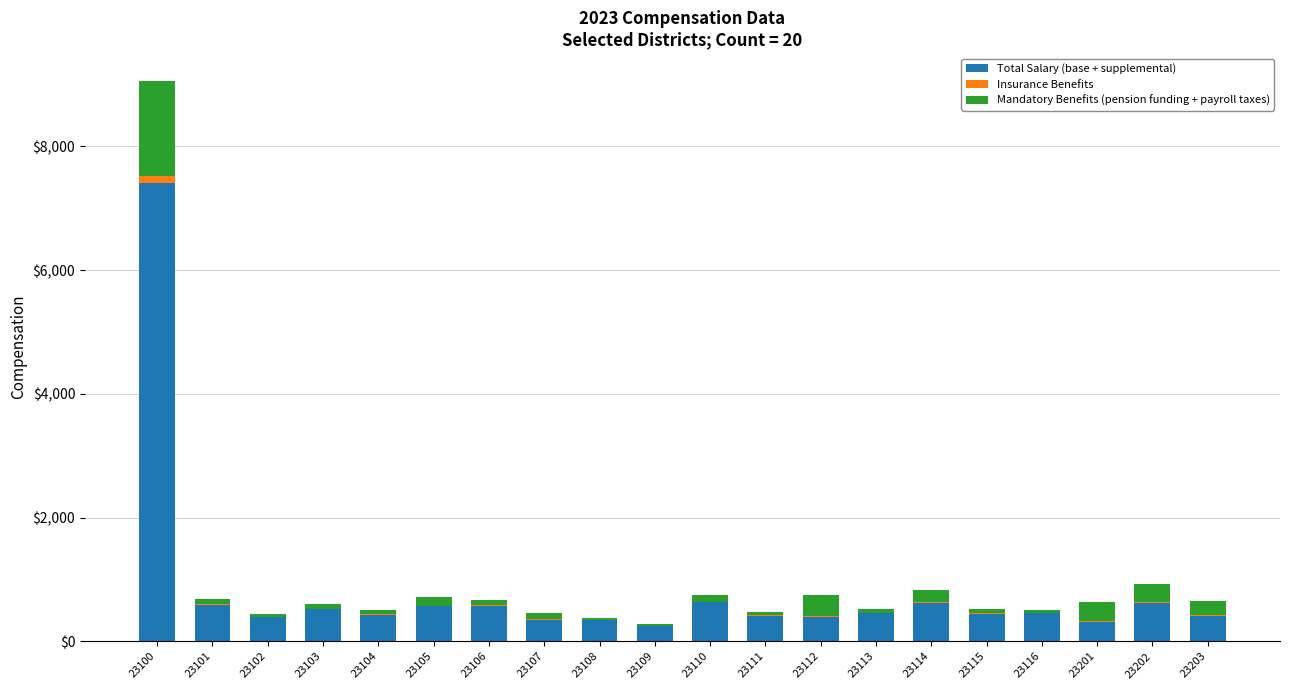

At which category is the sum across all series the highest?

23100